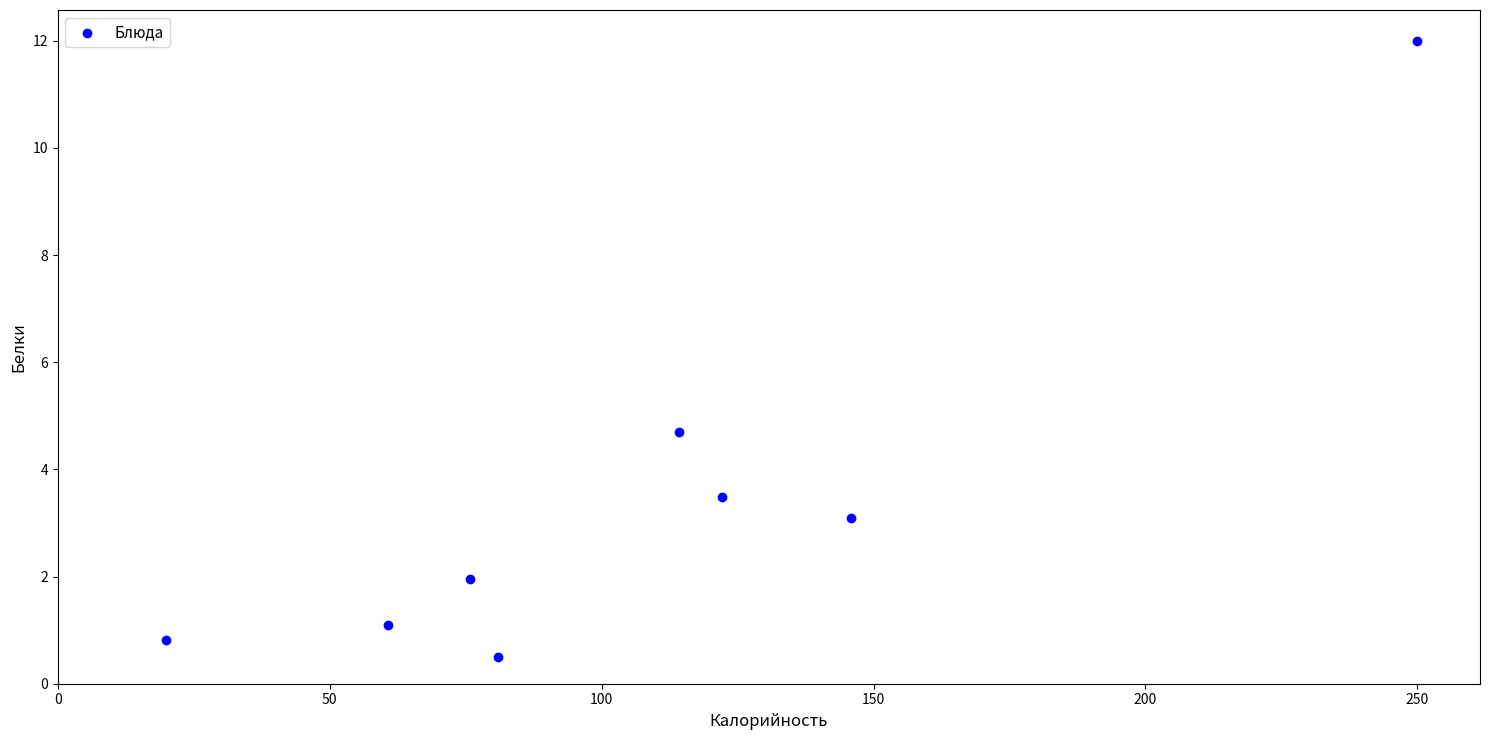

What Y value in the scatter plot is closest to 6?

4.7